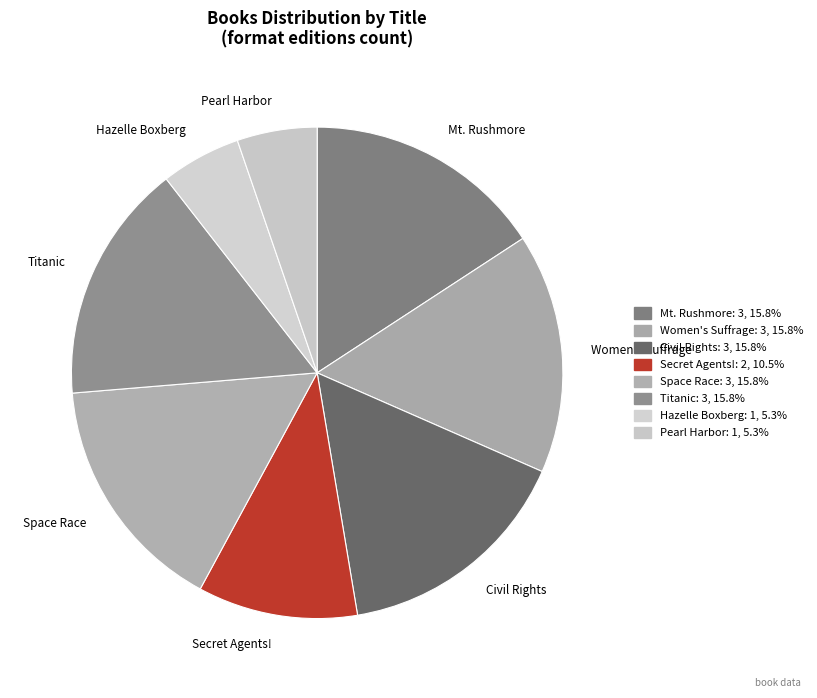

Does Hazelle Boxberg represent more than half of the total?

No